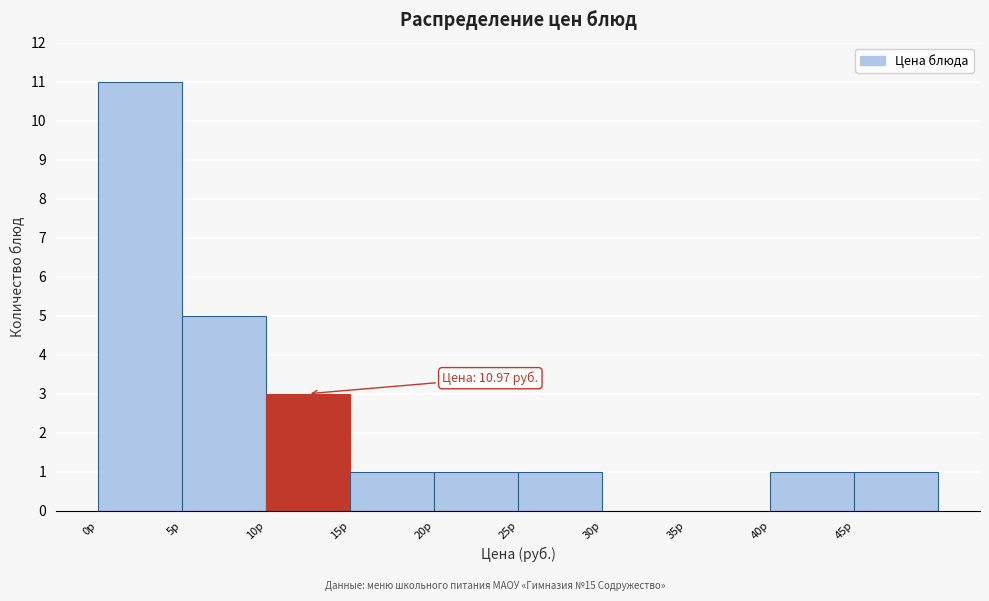

Which range on the x-axis has the tallest bar?

0 to 5